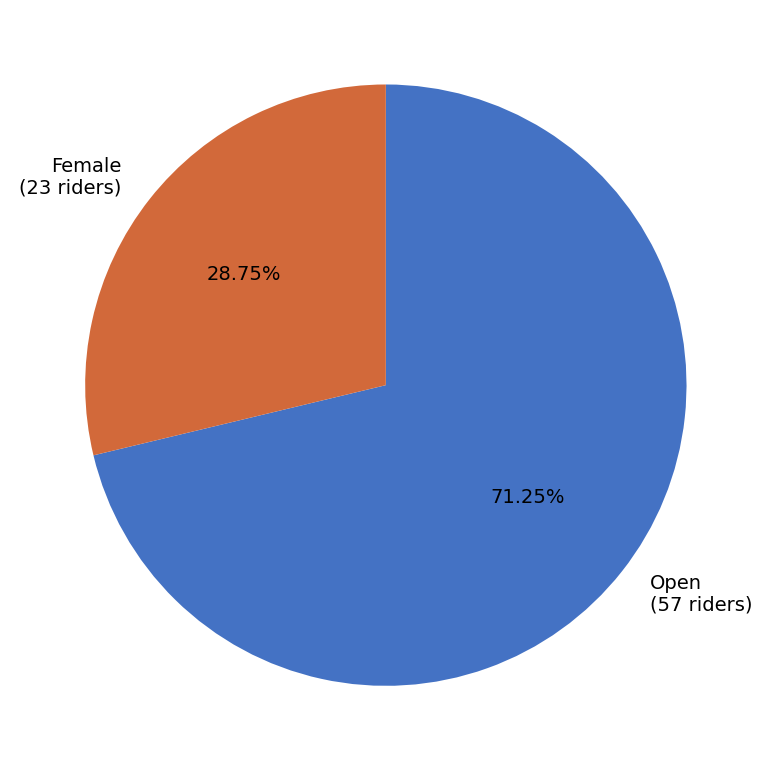

How many segments does this pie chart have?

2